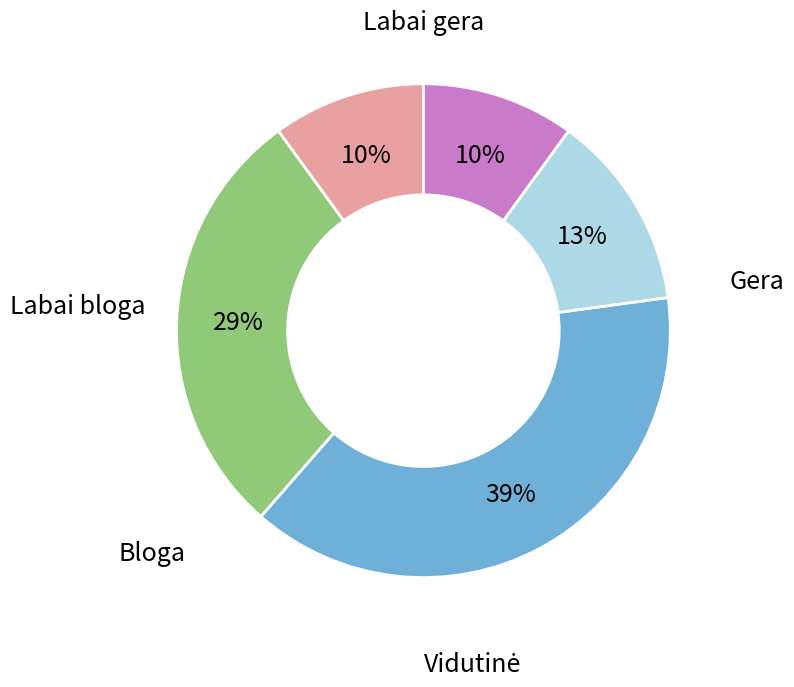

Does any single category account for the majority?

No